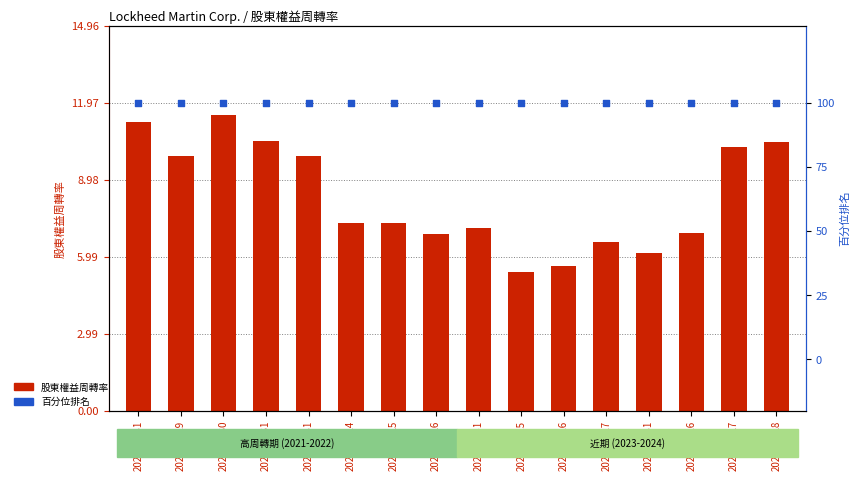

At how many categories does at least one series exceed 90?

16